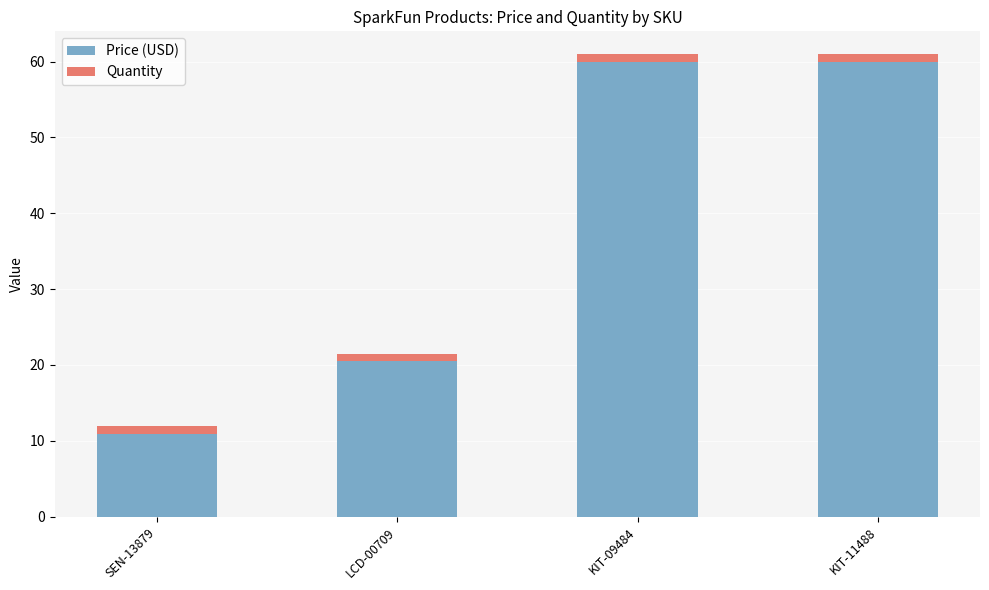

The Price (USD) series shows 30.5 at LCD-00709. True or false?

False